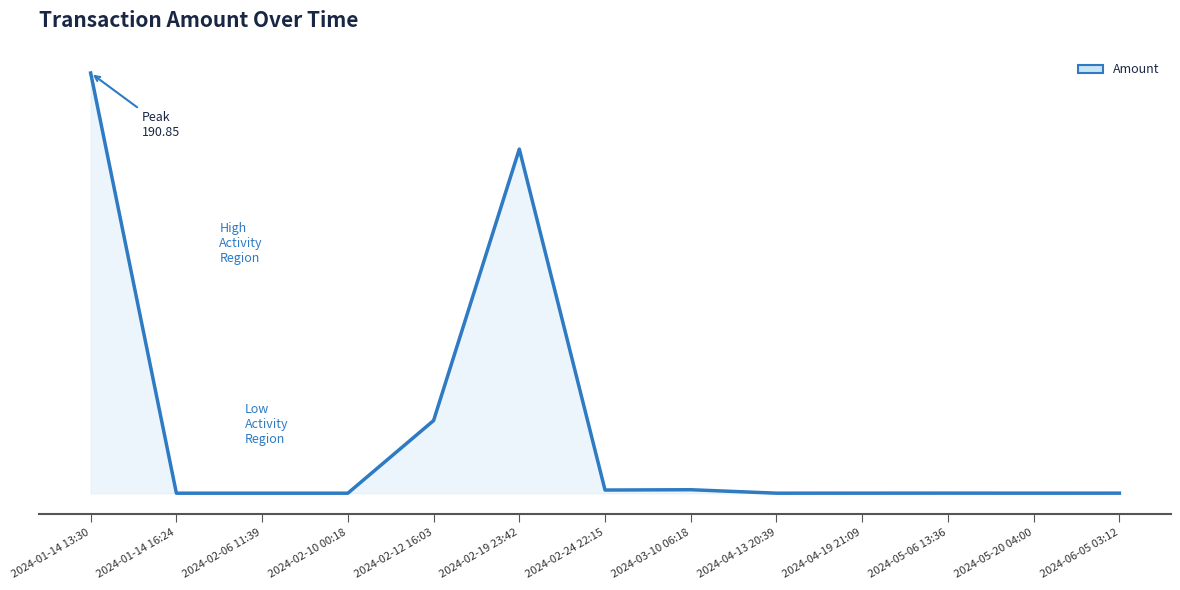

At which category does the data reach its first local peak?

2024-02-19 23:42